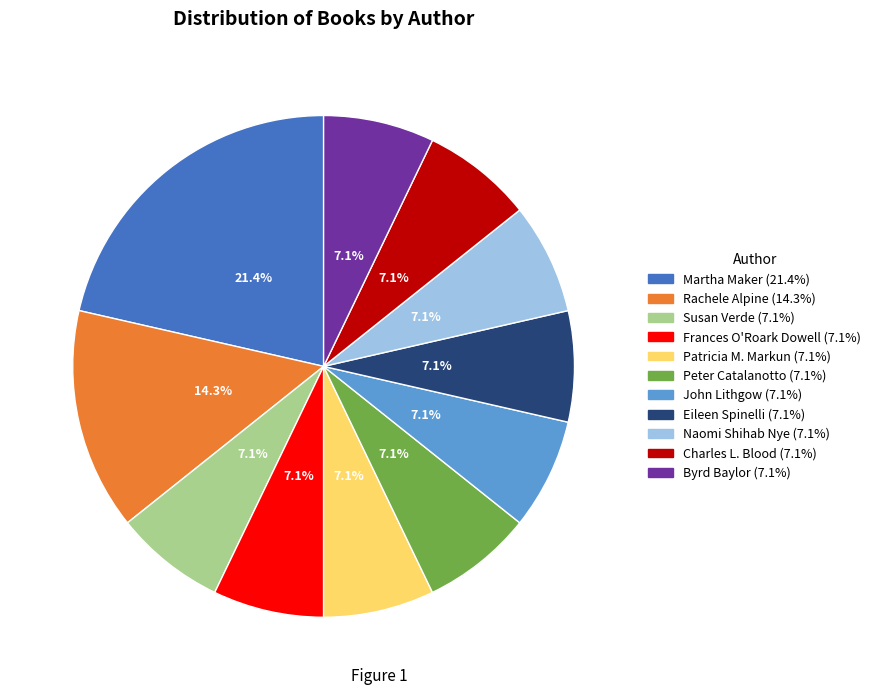

To the nearest percent, what is the difference between the Rachele Alpine and Byrd Baylor slice percentages?

7%